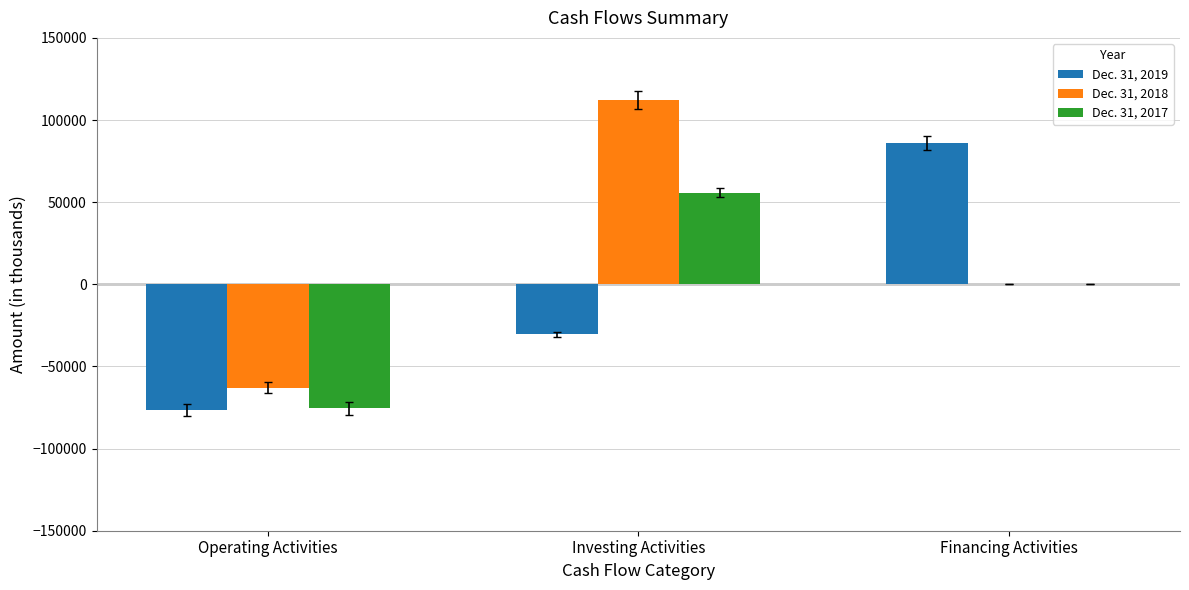

How many groups of bars are there?

3